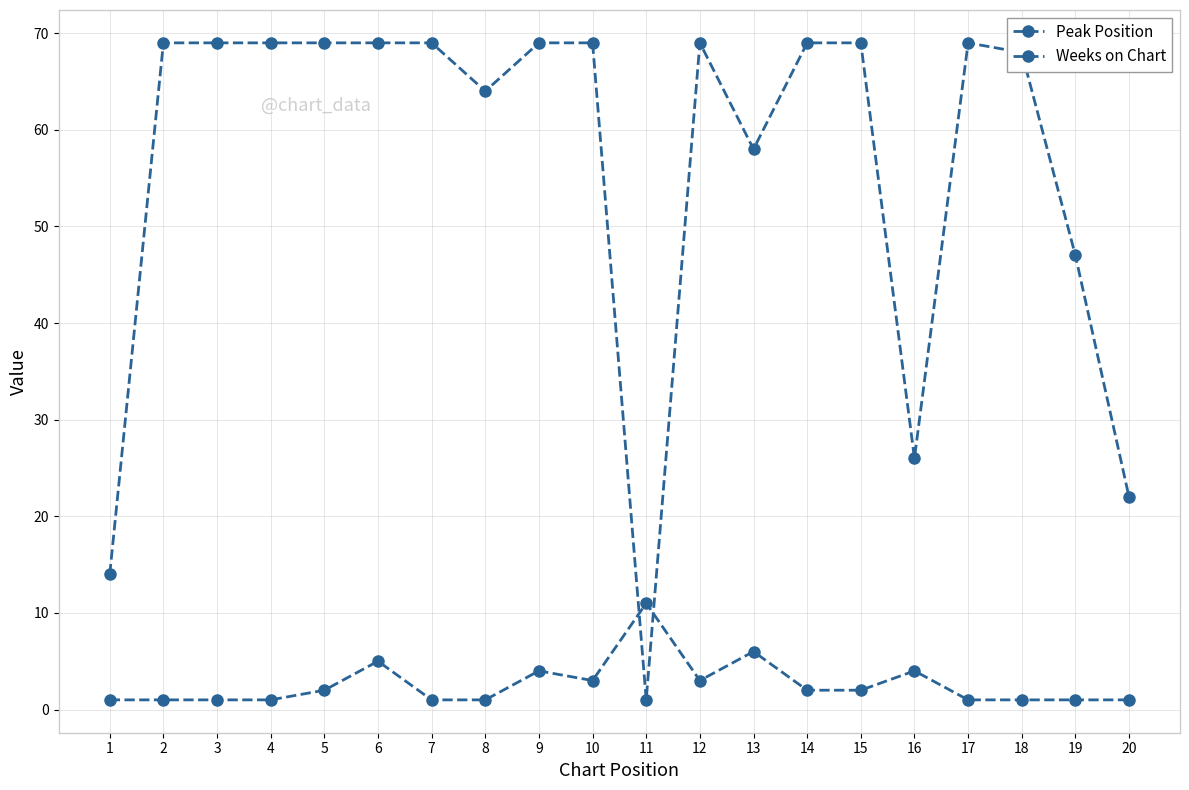

What is the maximum value for Peak Position?

11